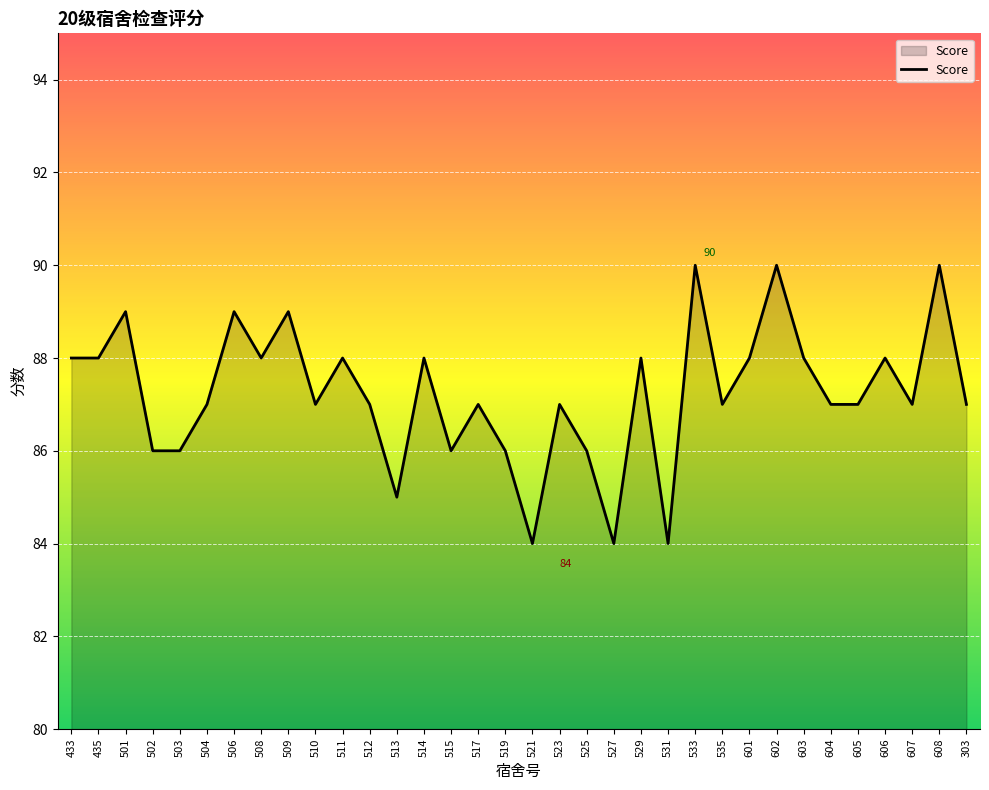

What position from the right is 605?

5